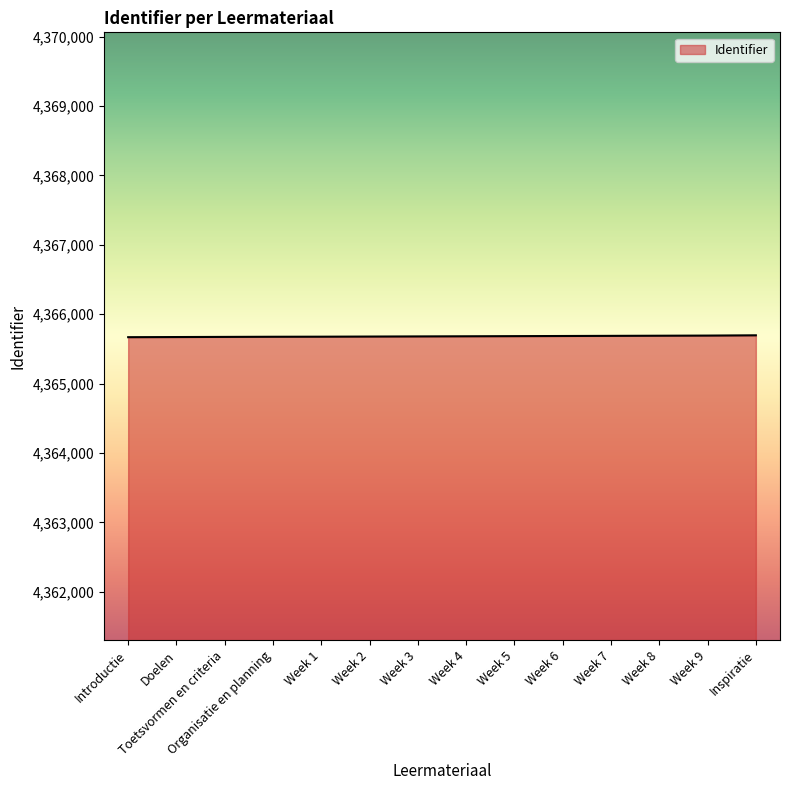

The value at Organisatie en planning is 4365676. True or false?

True